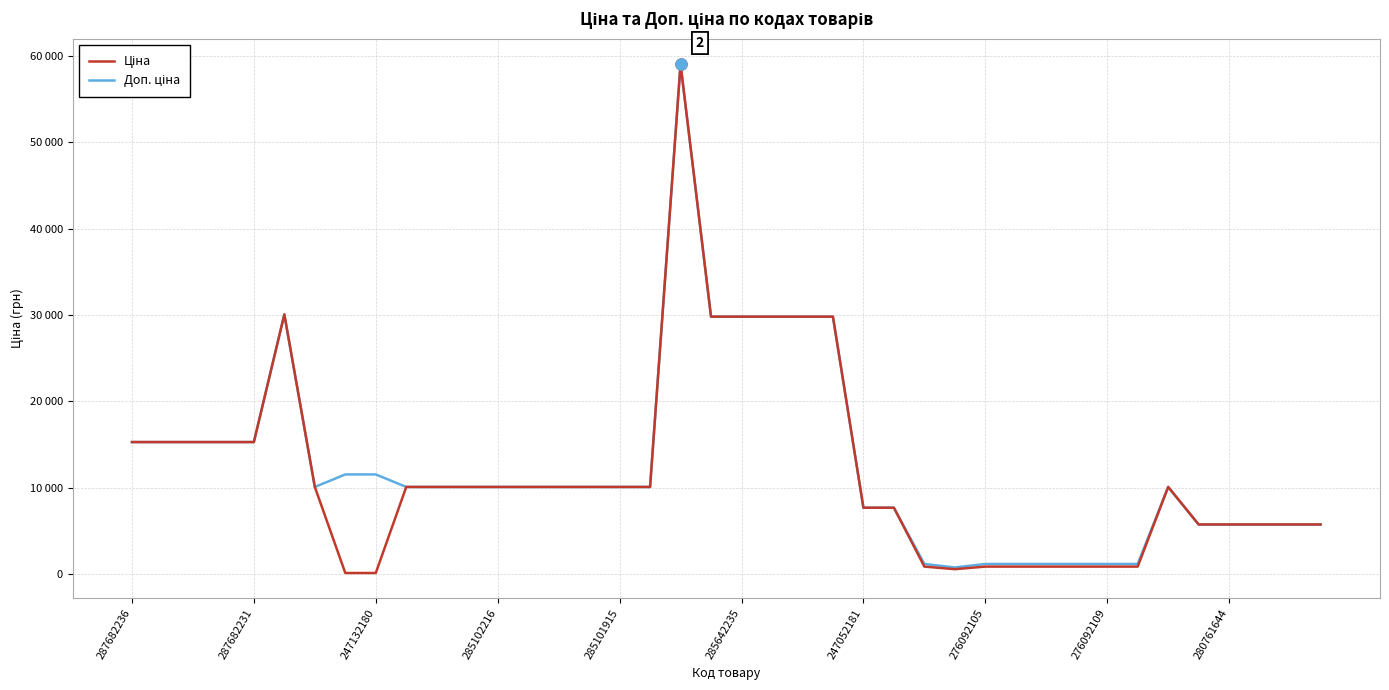

List the series in order of their peak value, lowest first.

Ціна, Доп. ціна